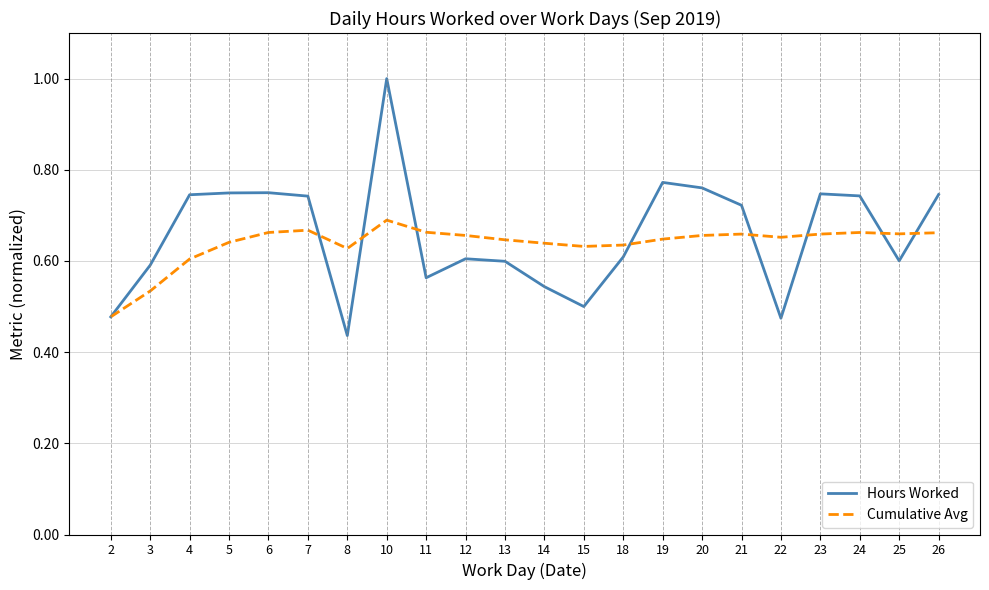

What is the maximum value for Hours Worked?

1.0